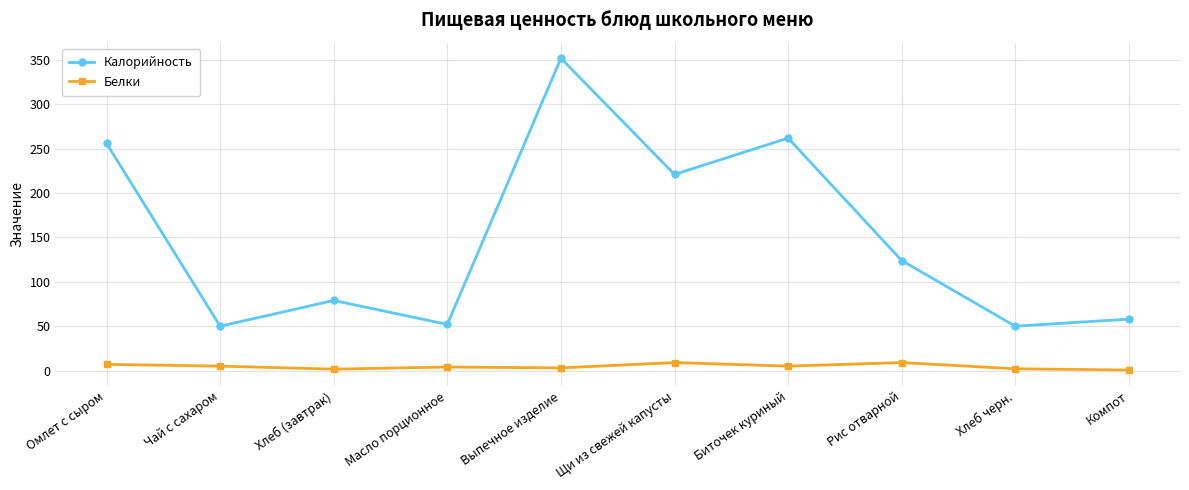

True or false: Калорийность and Белки intersect in this chart.

False